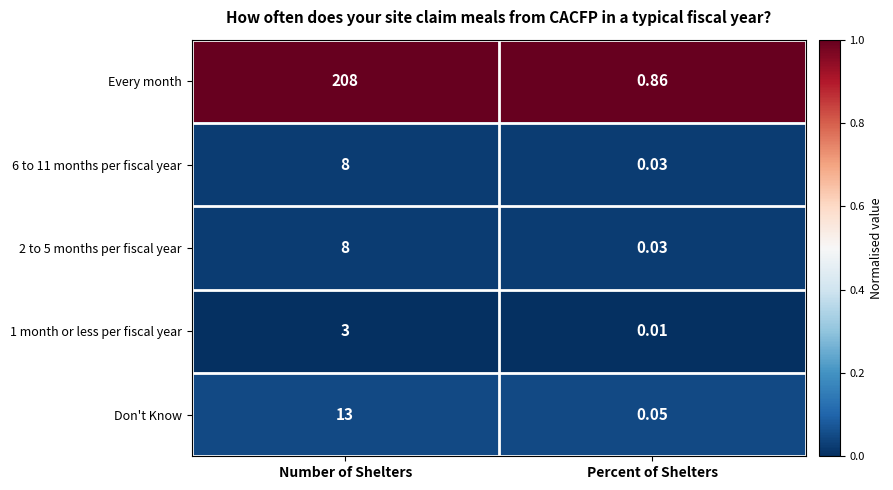

At which category does the chart reach its minimum across all series?

Percent of Shelters